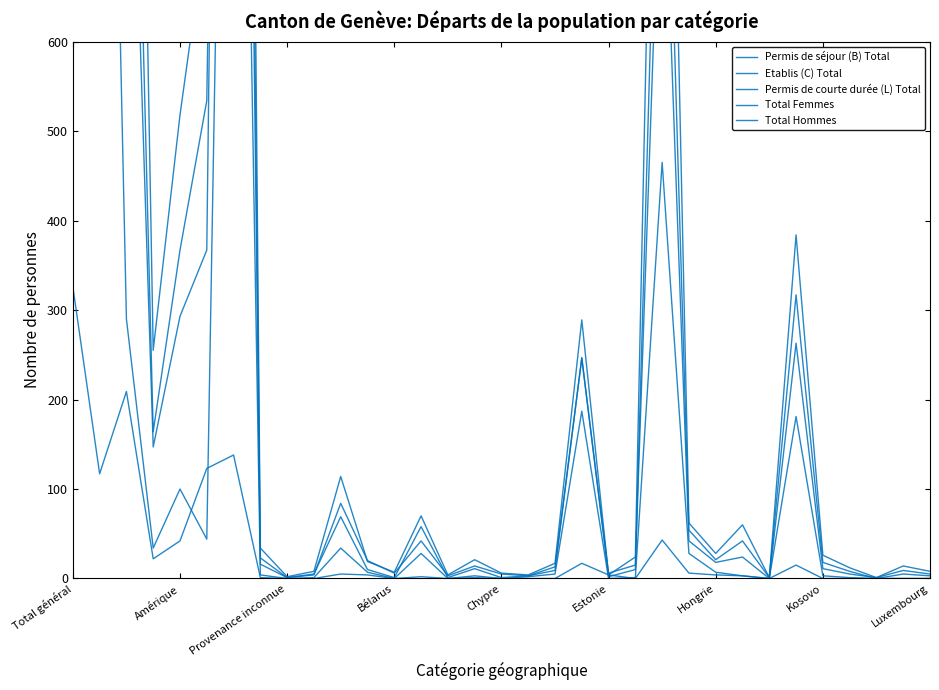

Which series has the largest total across all categories?

Permis de séjour (B) Total